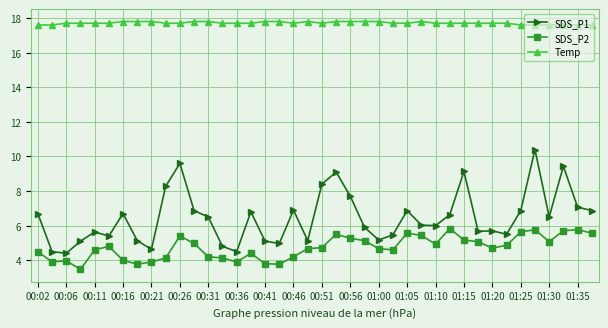

Rank the series by their maximum value, from lowest to highest.

SDS_P2, SDS_P1, Temp